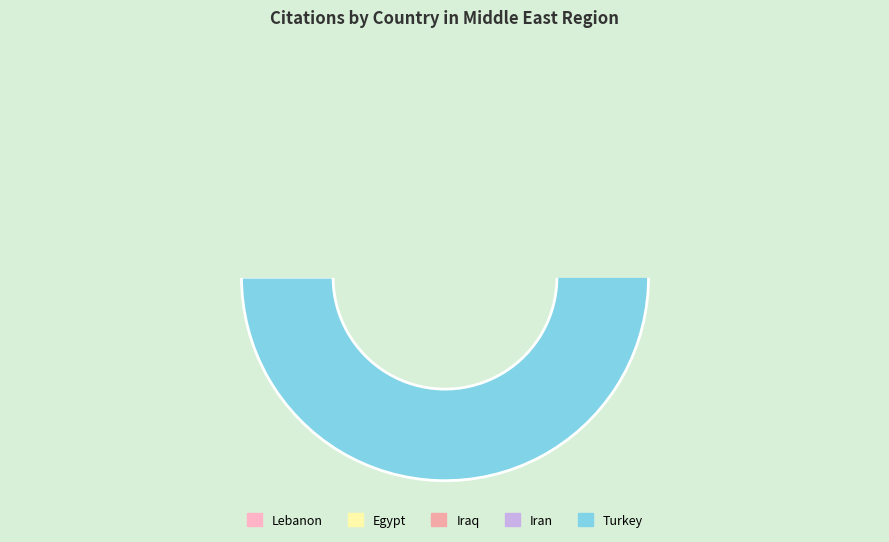

To the nearest percent, what is the difference between the largest and smallest slice percentages?

65%